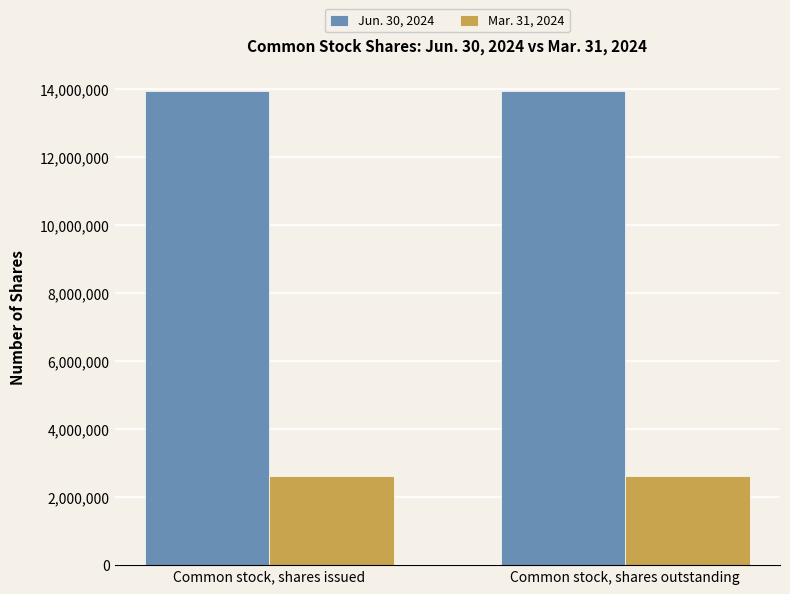

Is the value of Jun. 30, 2024 at Common stock, shares issued greater than the value of Mar. 31, 2024 at Common stock, shares outstanding?

Yes